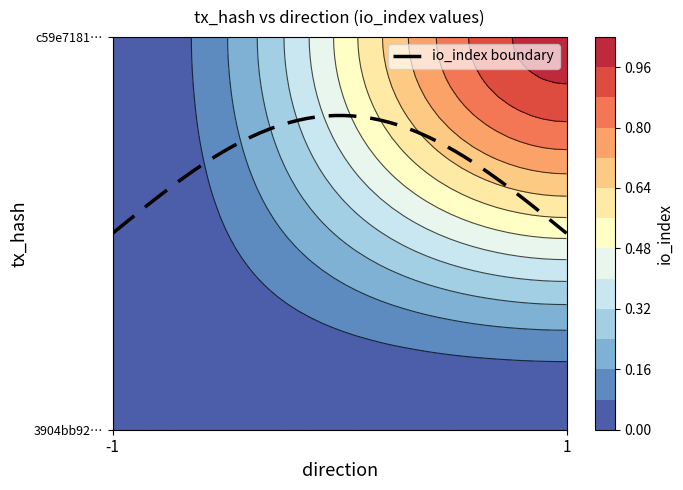

What value does the c59e7181123a05979590dfecb7e5552e04cdc64 series have at direction?

1